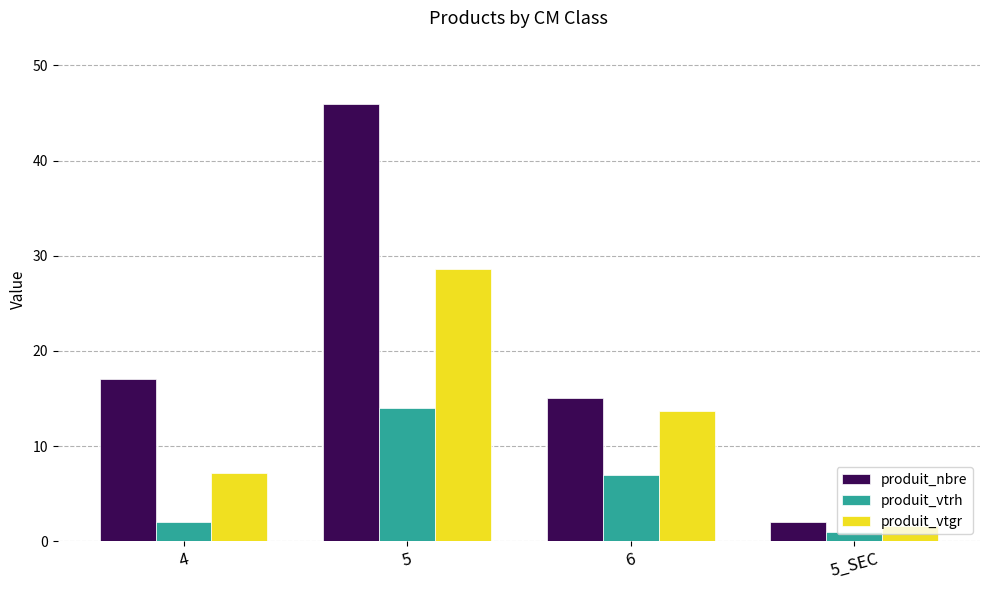

What are all the series names shown in the legend?

produit_nbre, produit_vtrh, produit_vtgr